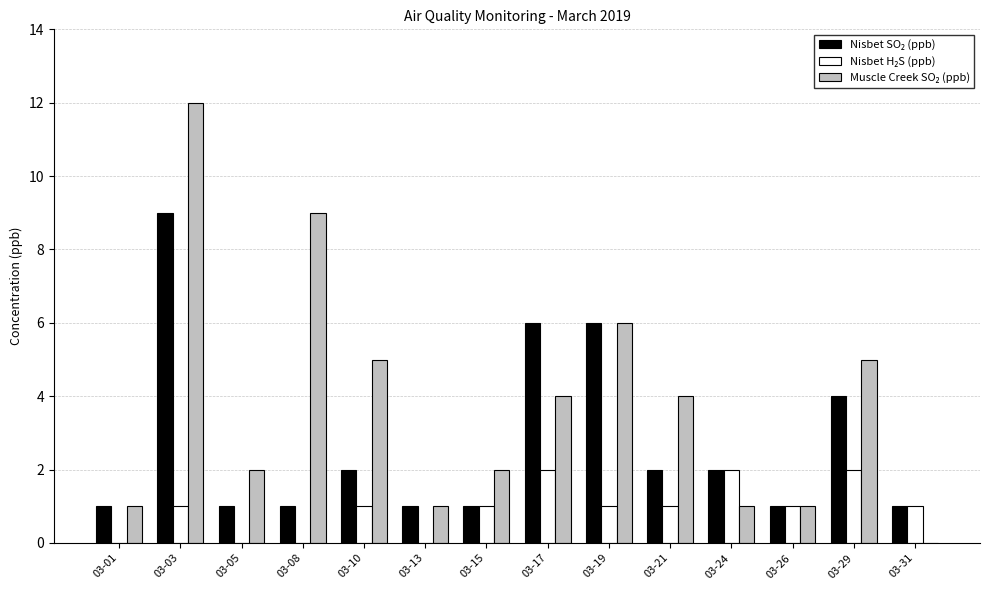

What is the total value across all series at 03-15?

4